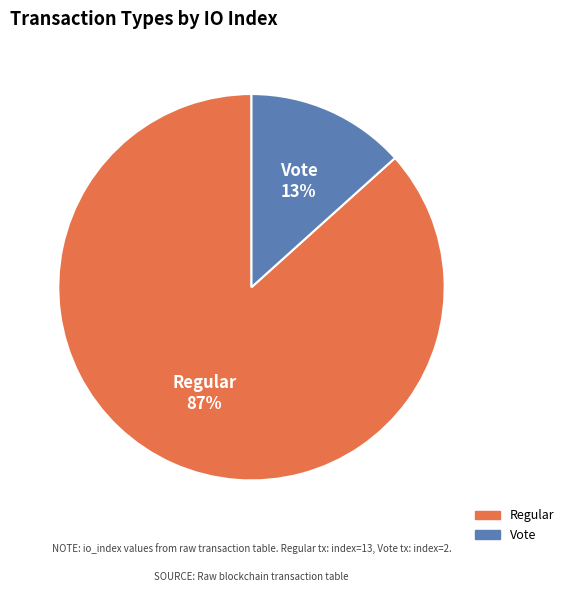

Which slice is the largest?

Regular